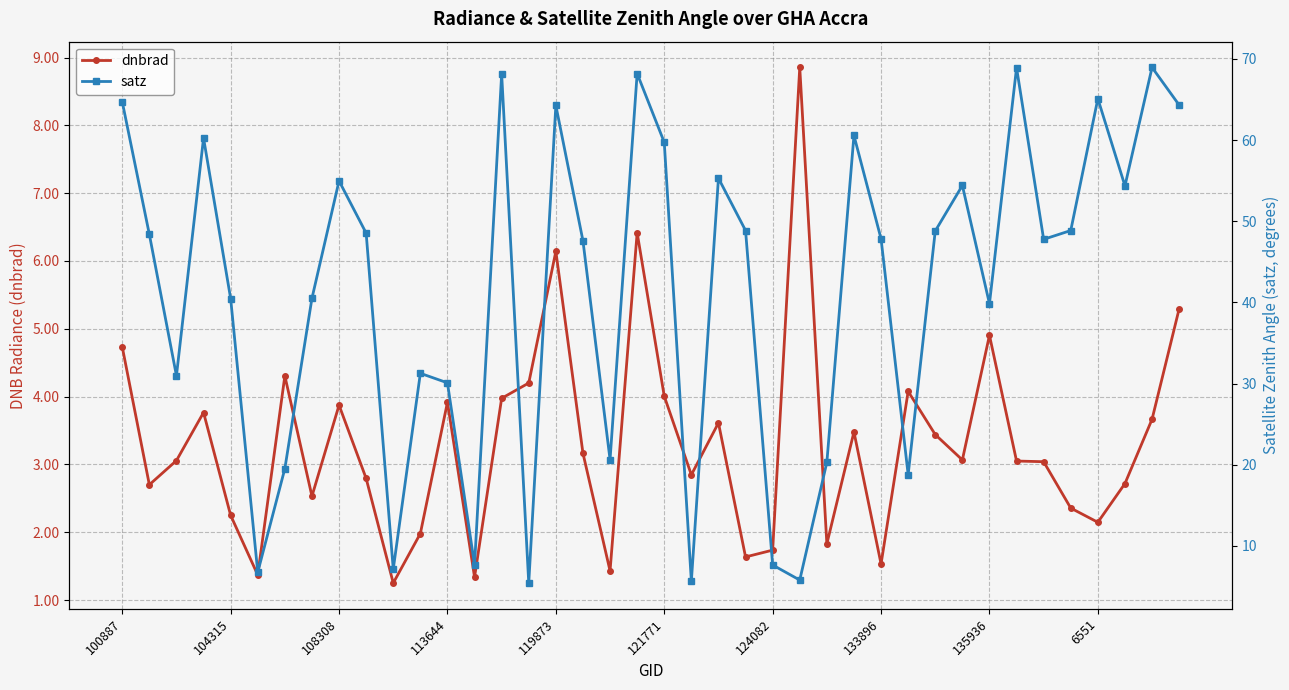

At which label is dnbrad closest to 5?

135936